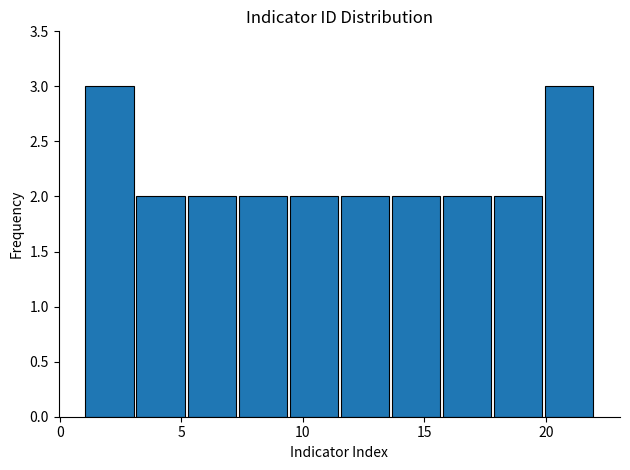

Reading left to right, transcribe this chart: for each bar, give the range it covers on the x-axis and its height. Neither the bar edges nor the heights are printed on the chart, so give them approximately, as read against the axes.

1.0 to 3.1: 3
3.1 to 5.2: 2
5.2 to 7.3: 2
7.3 to 9.4: 2
9.4 to 11.5: 2
11.5 to 13.6: 2
13.6 to 15.7: 2
15.7 to 17.8: 2
17.8 to 19.9: 2
19.9 to 22.0: 3